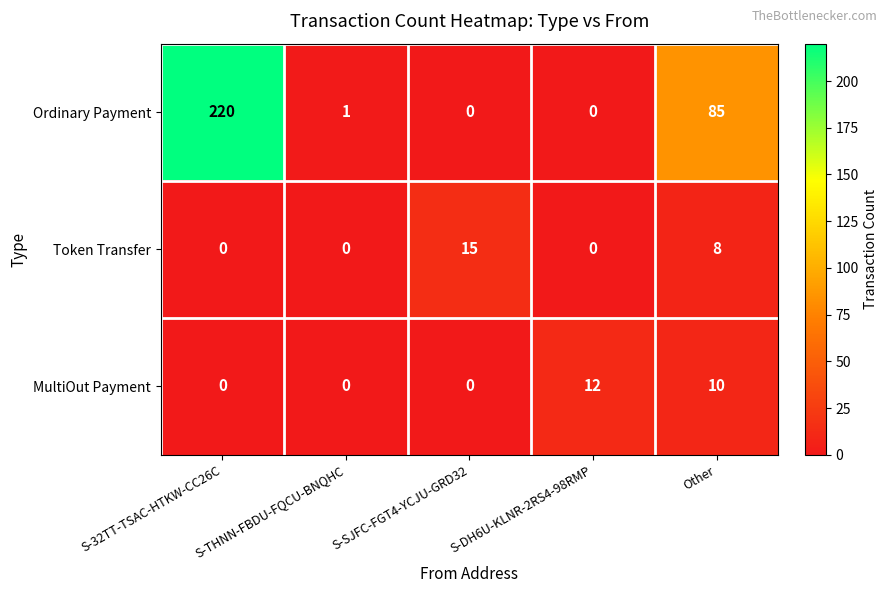

At how many categories does at least one series exceed 55?

2